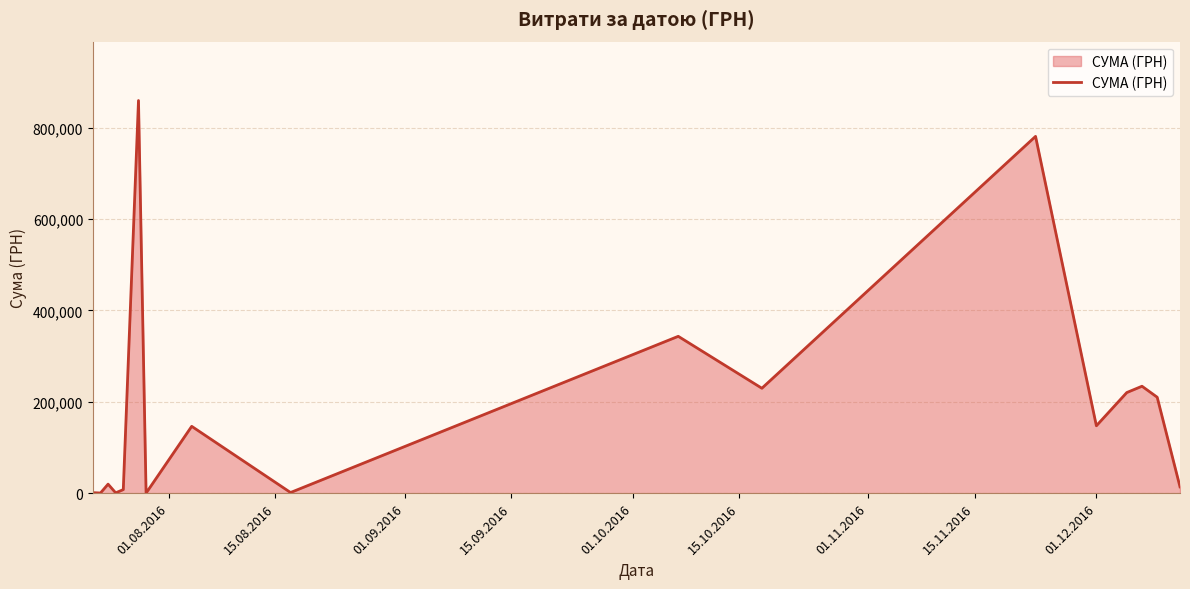

What is the greatest value displayed?

859365.4